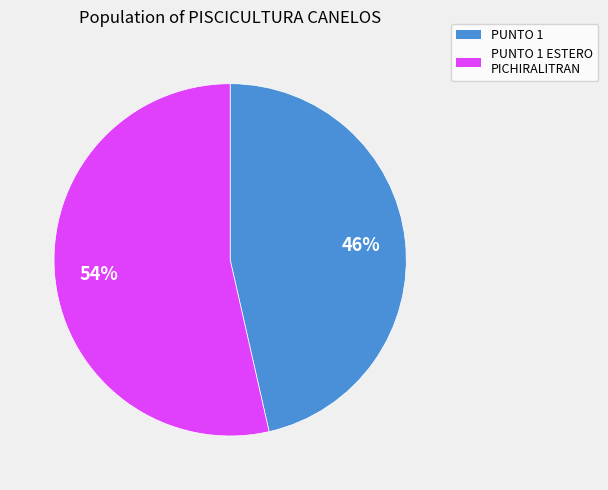

Is there a majority slice in this chart?

Yes